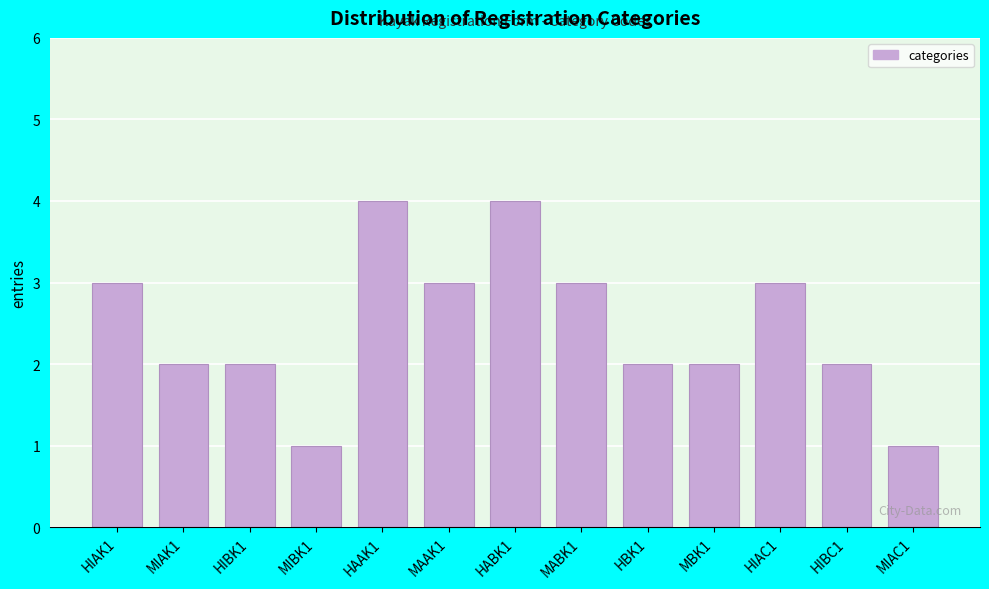

Reading left to right, transcribe all the data shown in this chart.

3	2	2	1	4	3	4	3	2	2	3	2	1